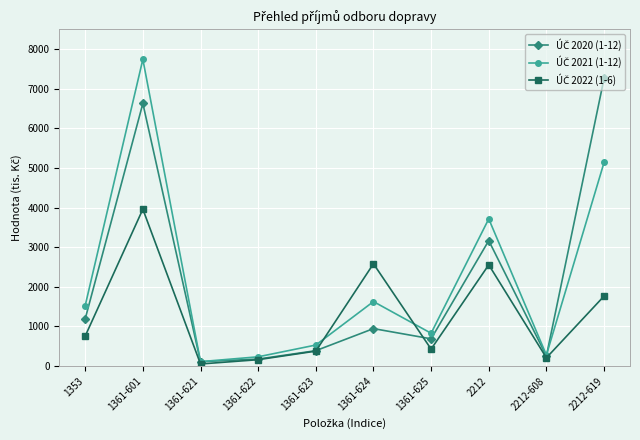

How many categories are shown in the chart?

10